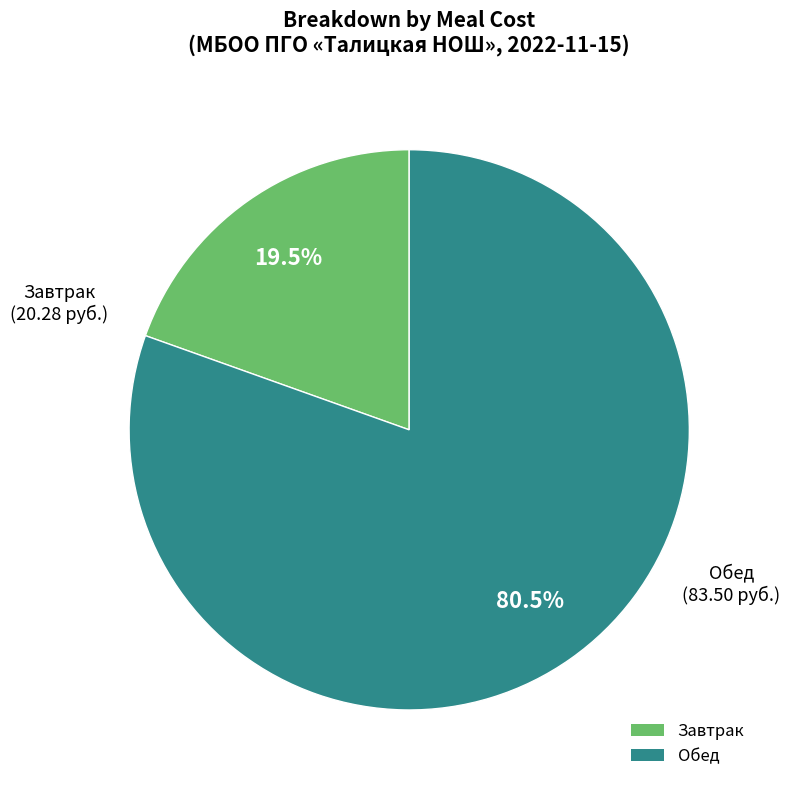

To the nearest percent, what is the average slice percentage?

50%